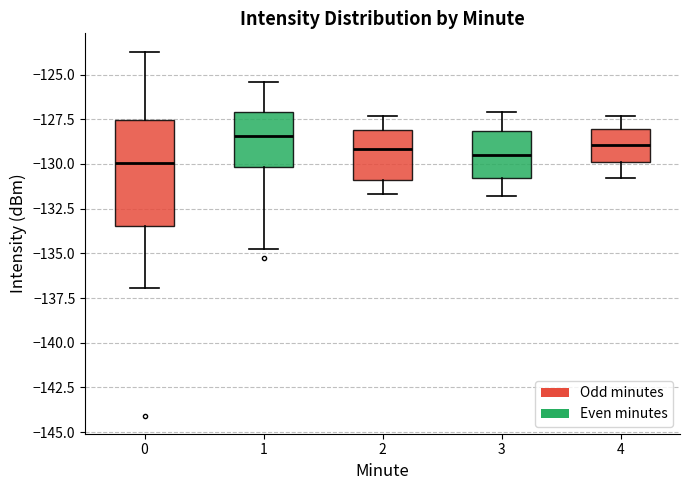

Reading left to right, read every box against the y-axis: the position of its median line, the range the box covers, and the ends of its whiskers. The values are not printed on the chart, so give them approximately, as read against the axis.

0: median -130.0, box -133.5 to -127.5, whiskers -137.0 to -123.5
1: median -128.5, box -130.0 to -127.0, whiskers -135.0 to -125.5
2: median -129.0, box -131.0 to -128.0, whiskers -131.5 to -127.5
3: median -129.5, box -131.0 to -128.0, whiskers -132.0 to -127.0
4: median -129.0, box -130.0 to -128.0, whiskers -131.0 to -127.5